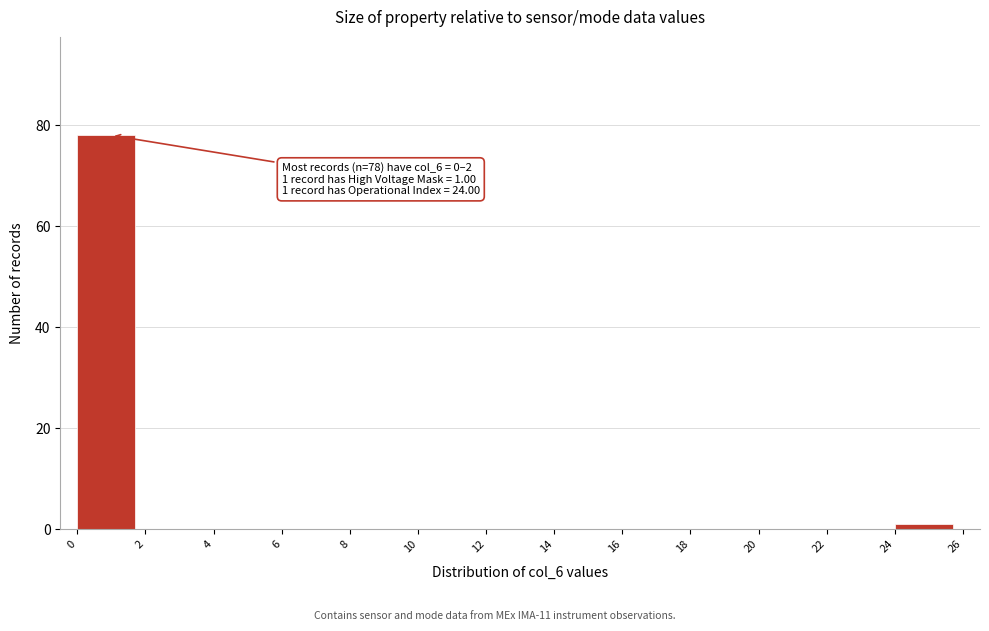

Over which range of the x-axis is the bar tallest?

0 to 2